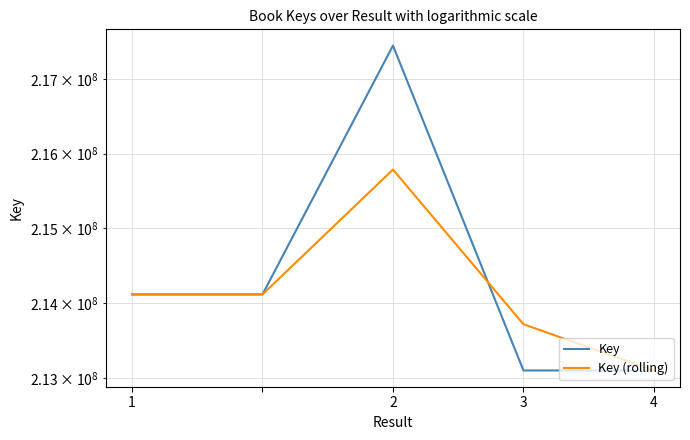

Between 2 and 4, which series saw the biggest shift?

Key